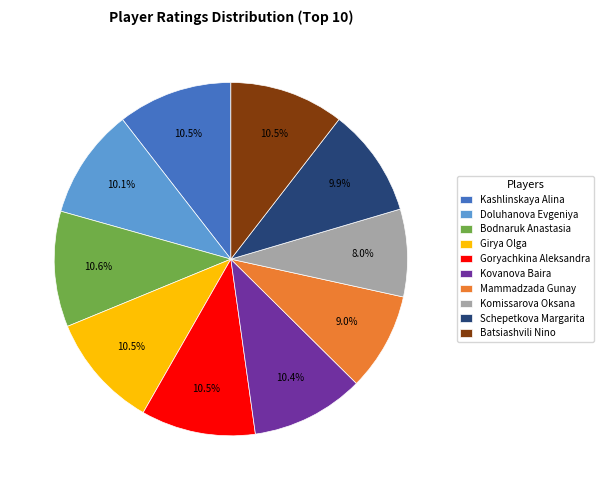

How many segments does this pie chart have?

10